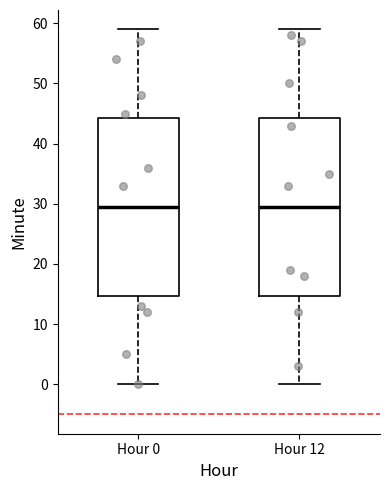

Where is the upper edge of the box for Hour 0 on the y-axis? The values are not printed on the chart, so give them approximately, as read against the axis.

44